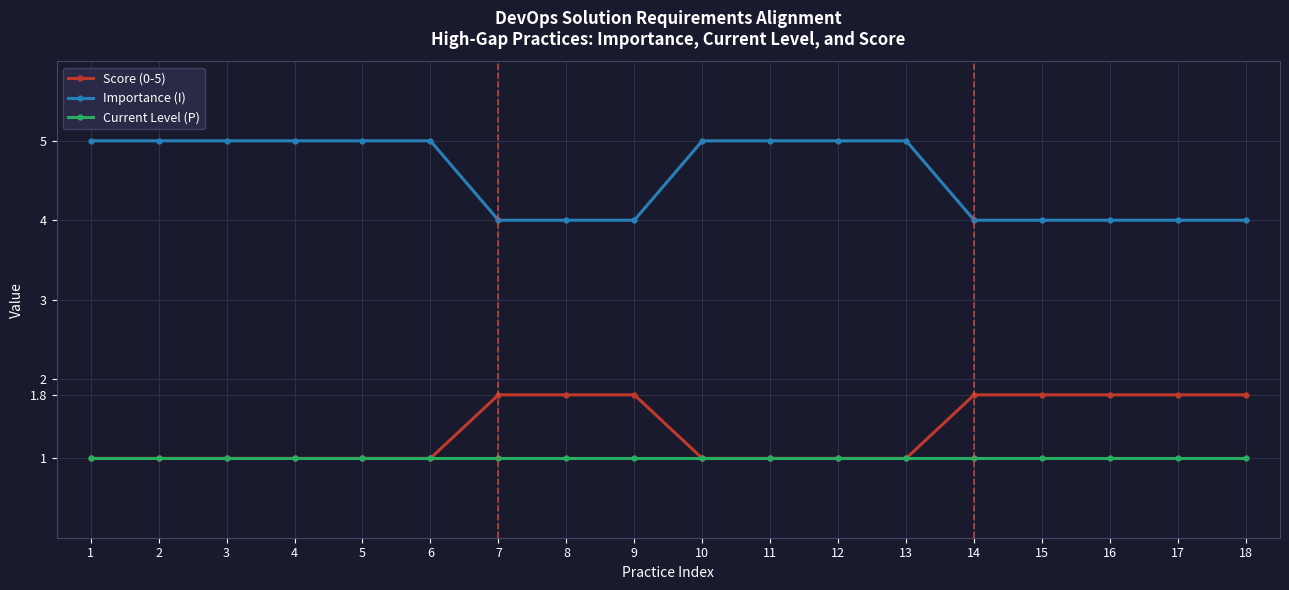

At how many categories does at least one series exceed 3?

18